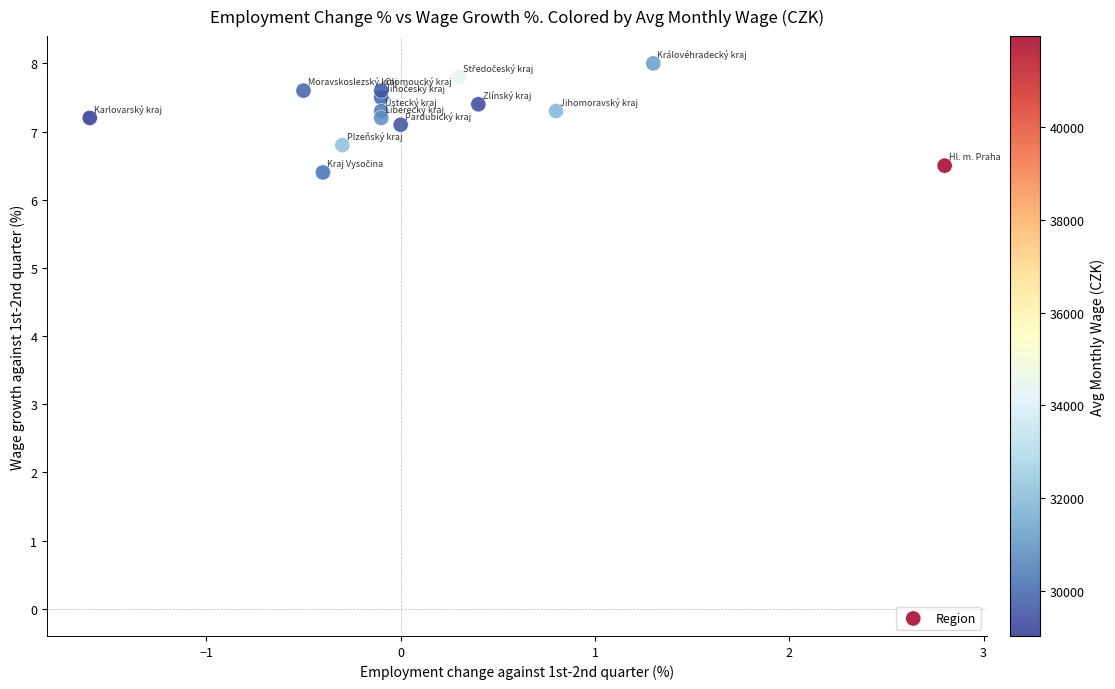

What Y value in the scatter plot is closest to 7?

7.1